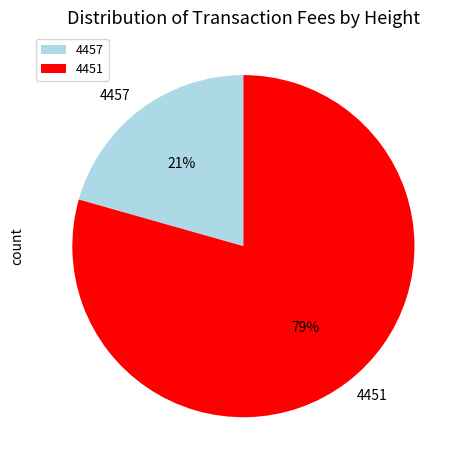

To the nearest percent, what is the average slice percentage?

50%